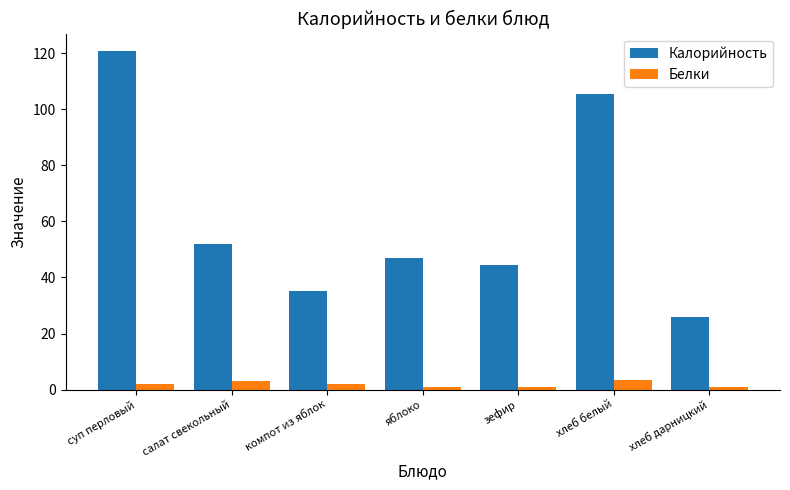

List the series in order of their peak value, highest first.

Калорийность, Белки